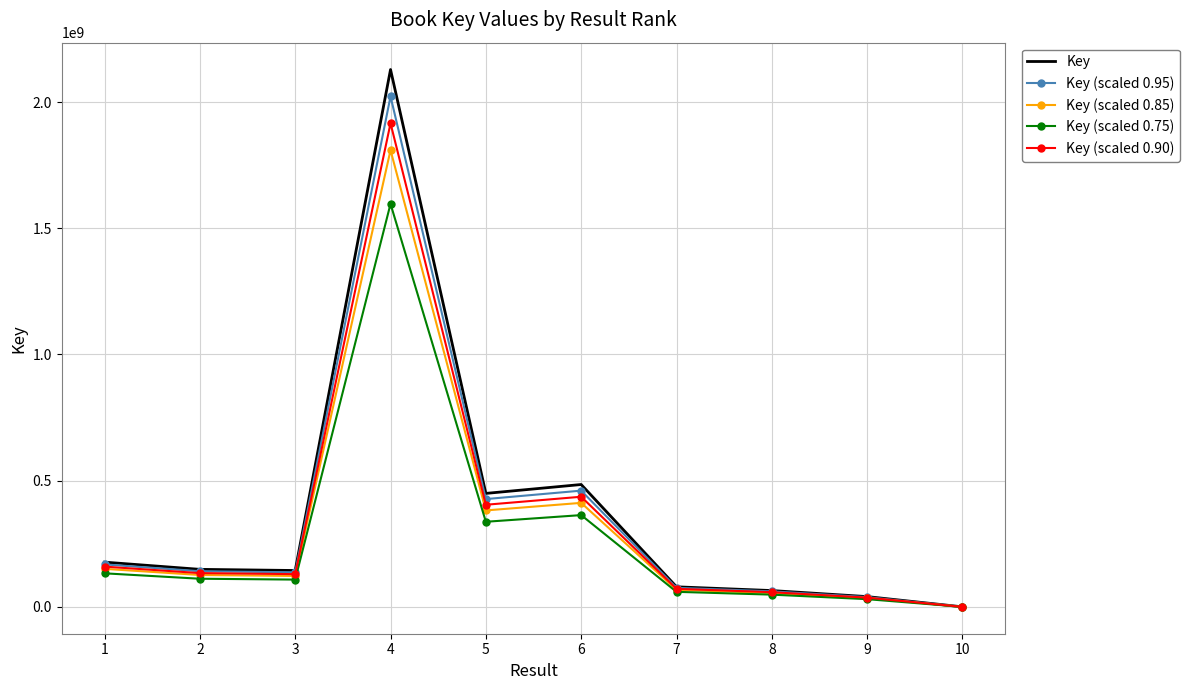

What is the difference between the maximum and second lowest values in the Key (scaled 0.95) series?

1983834144.6